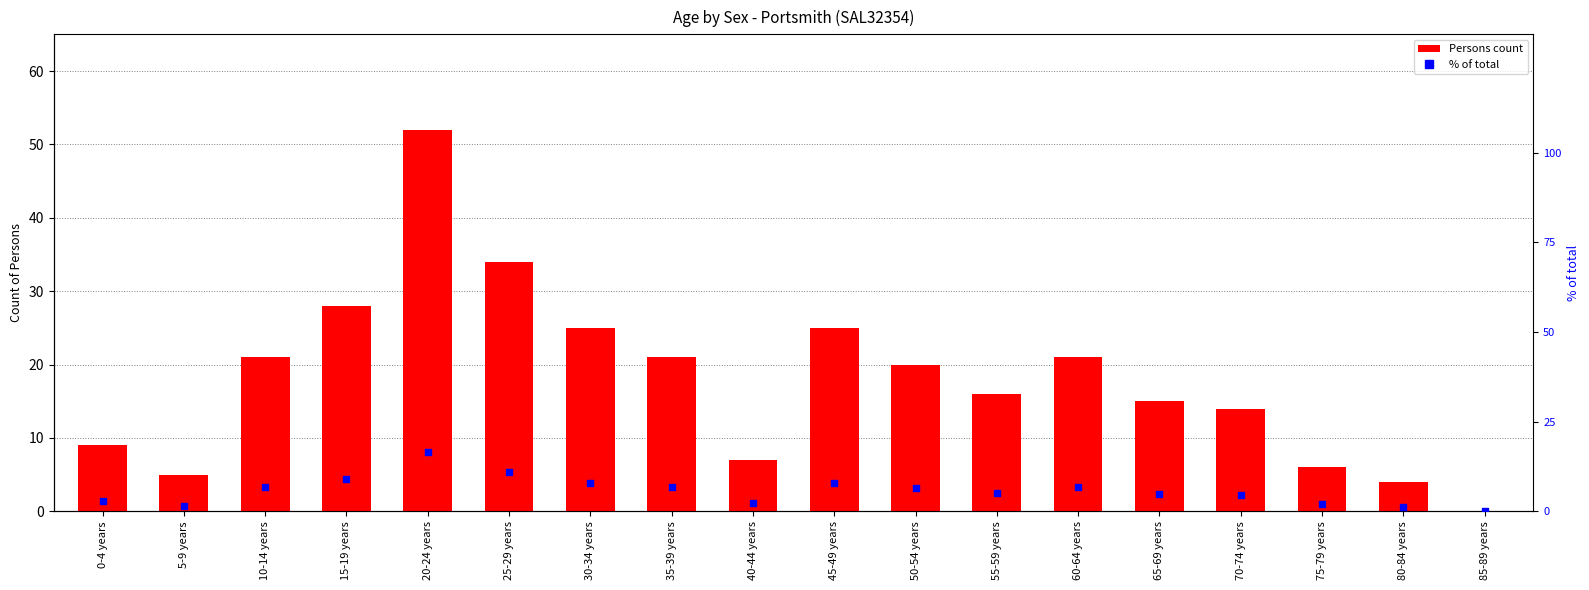

Which series has the largest Y range (max minus min)?

Persons